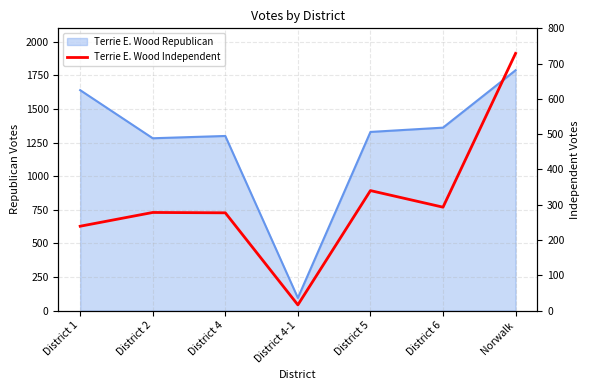

What is the label of the 5th point from the right?

District 4